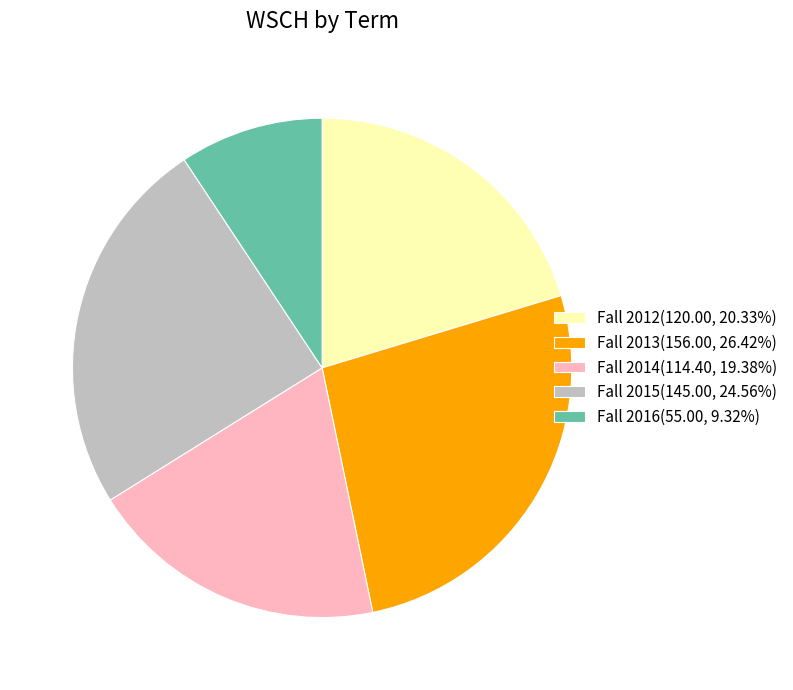

Is there any slice that represents more than half of the pie?

No